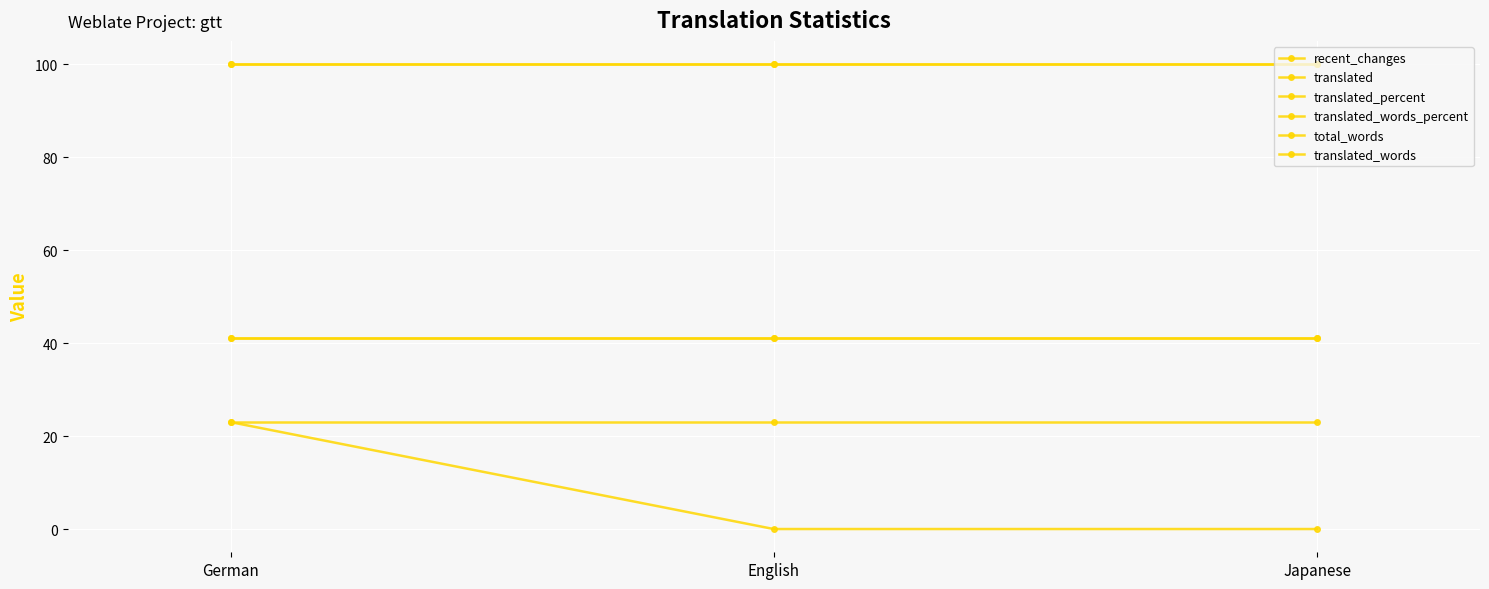

Is this an area chart (filled region under the line)?

No